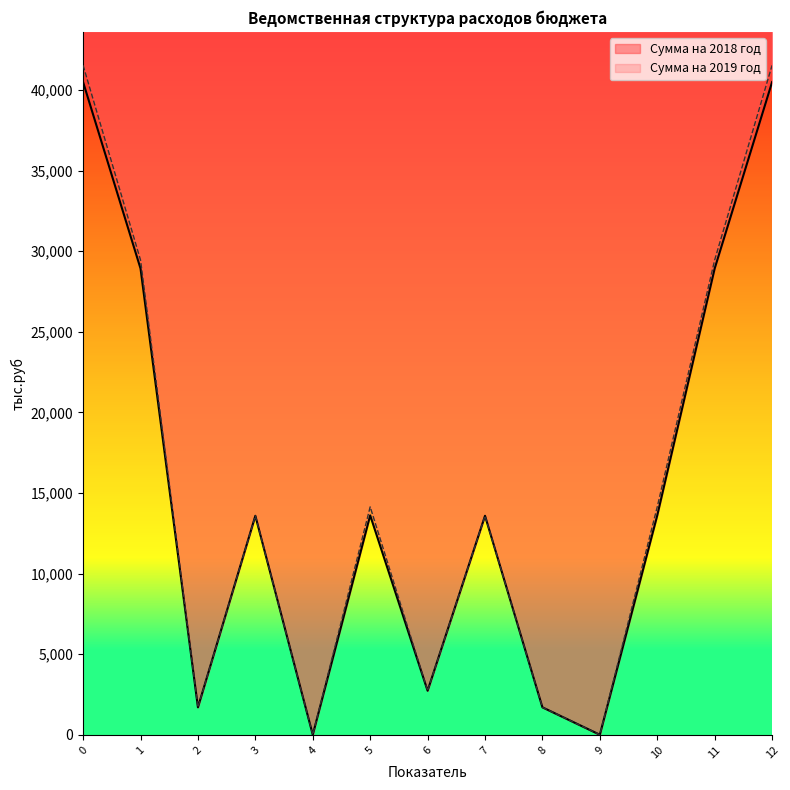

How many data points in Сумма на 2018 год are less than 13590?

5